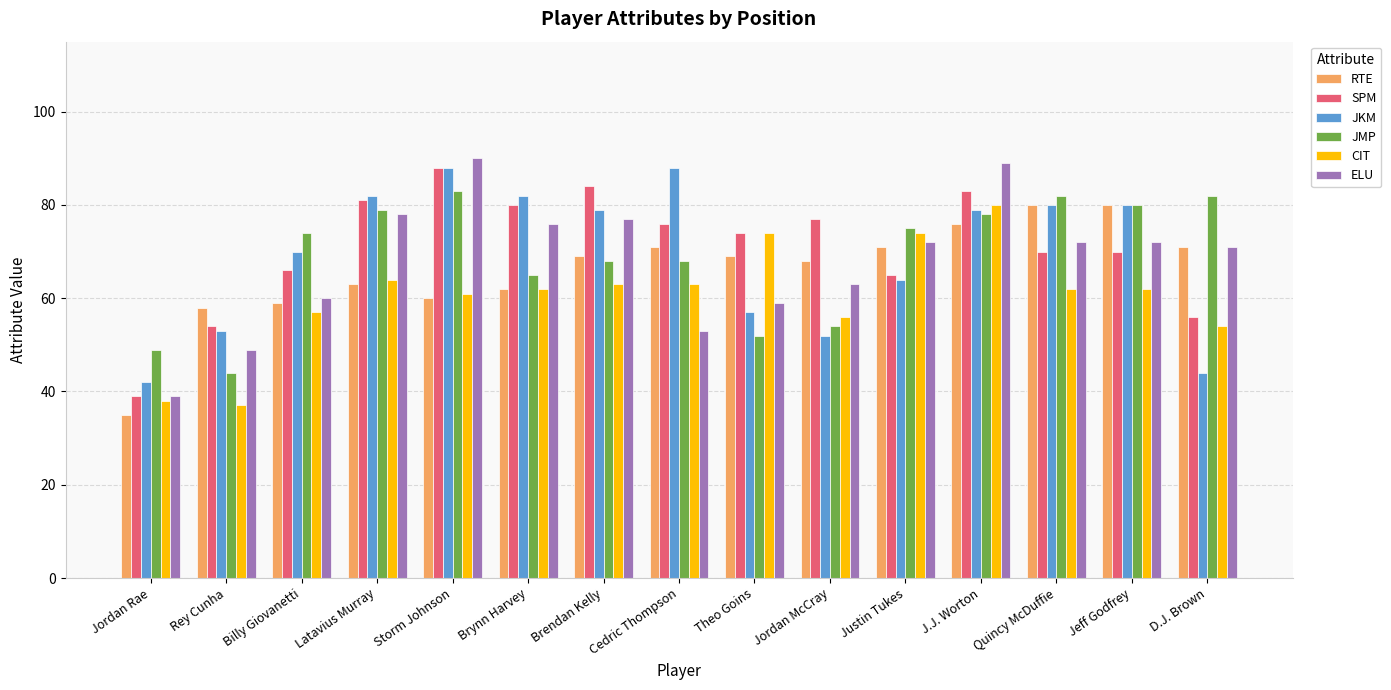

What is the label of the 2nd bar from the right?

Jeff Godfrey